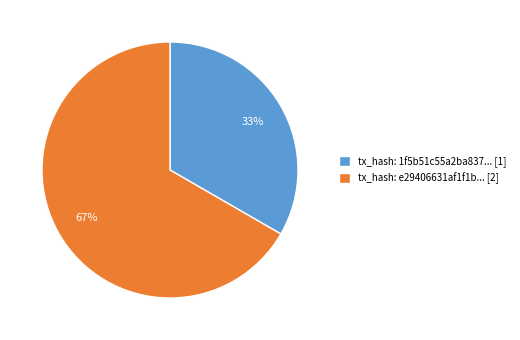

How many slices are in this pie chart?

2